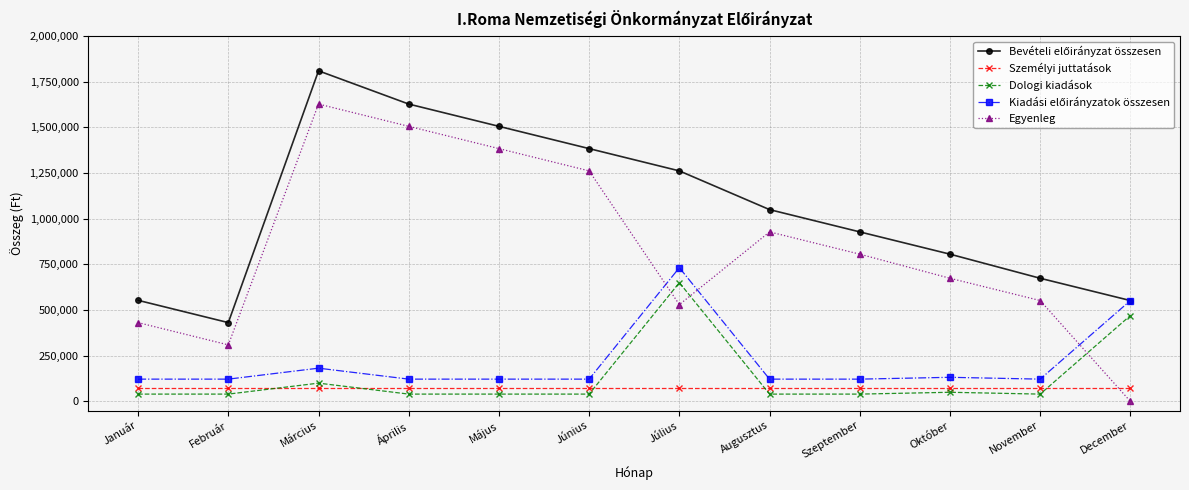

In Egyenleg, how many points are higher than both neighbors (excluding endpoints)?

2